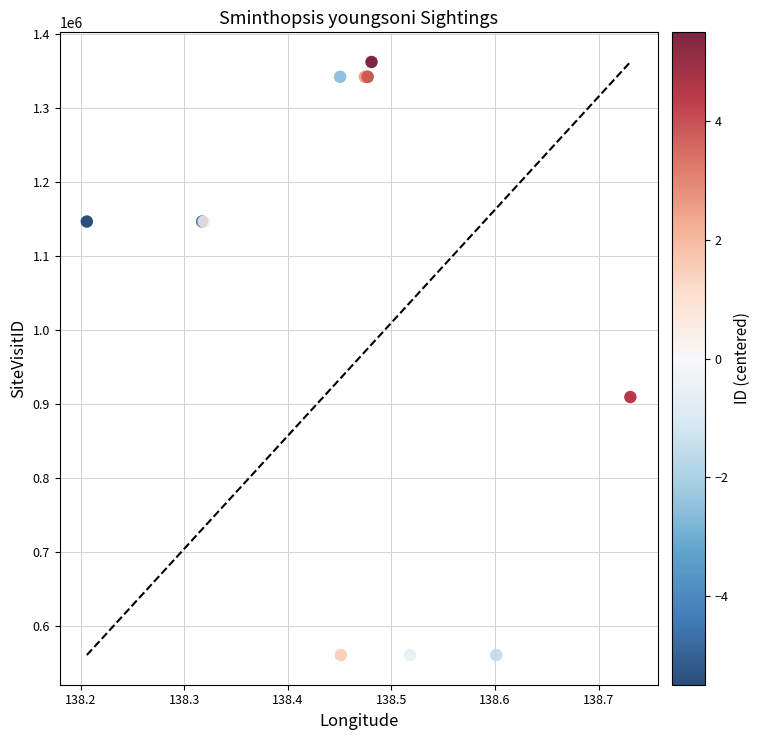

What Y value in the scatter plot is closest to 961600?

909500